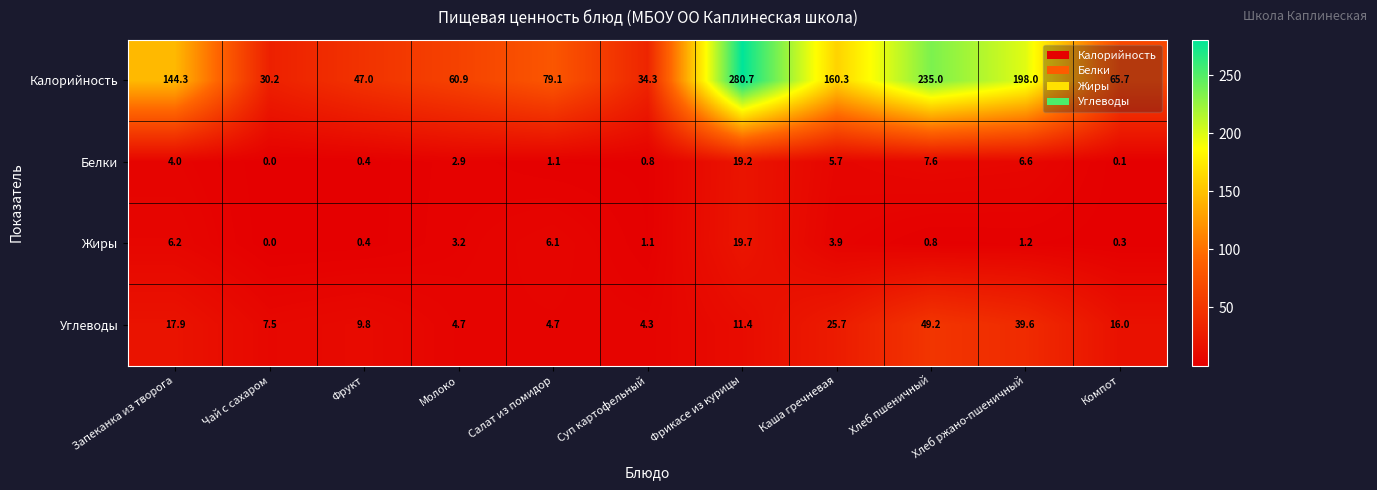

What is the sum of all Жиры values?

42.9